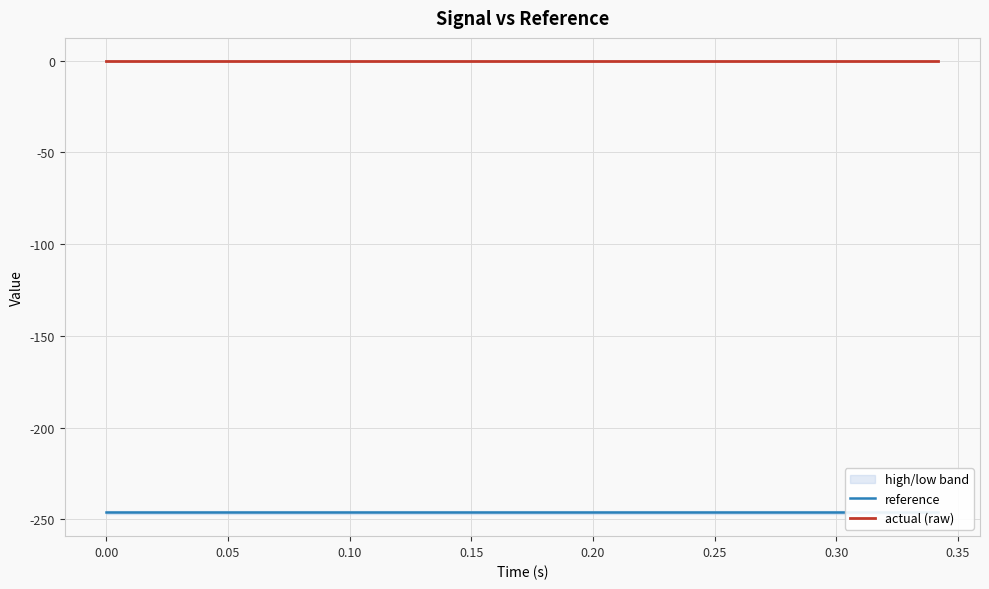

True or false: actual (raw) has more than 0 points higher than both neighbors.

False